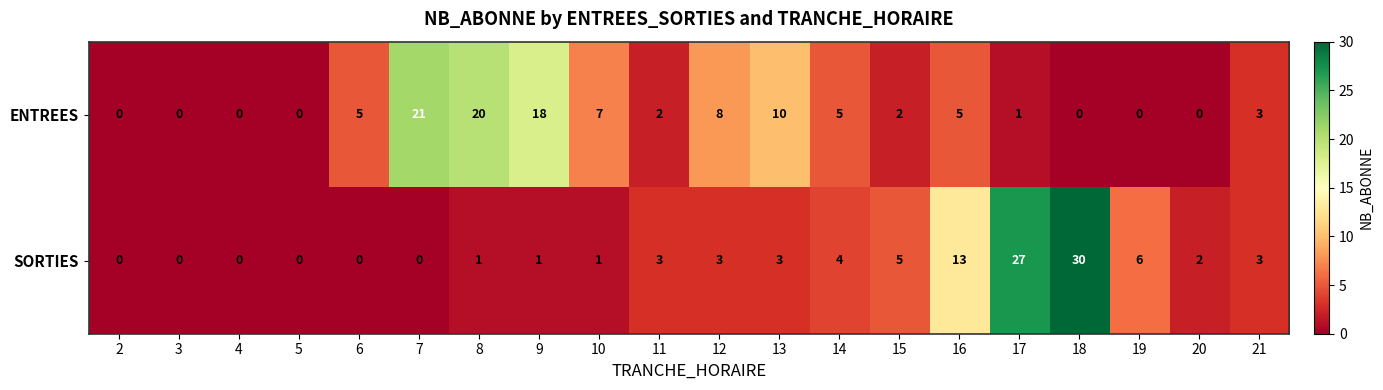

What is the greatest value displayed?

30